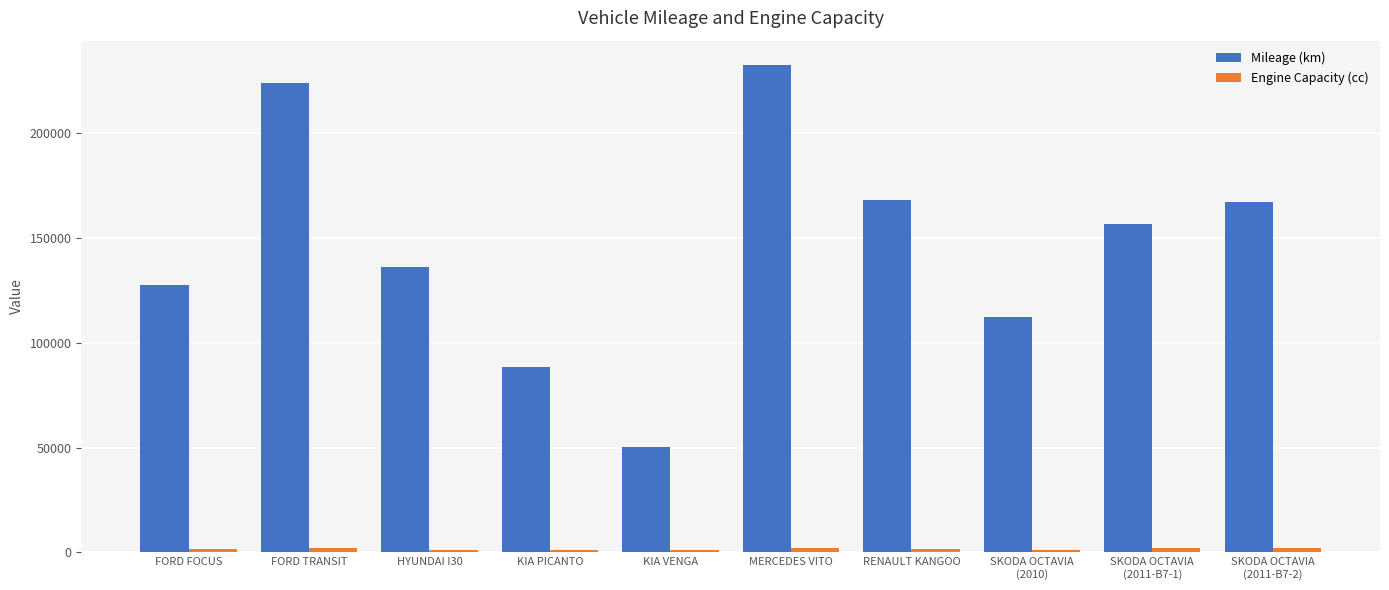

Which series has the widest spread of values?

Mileage (km)